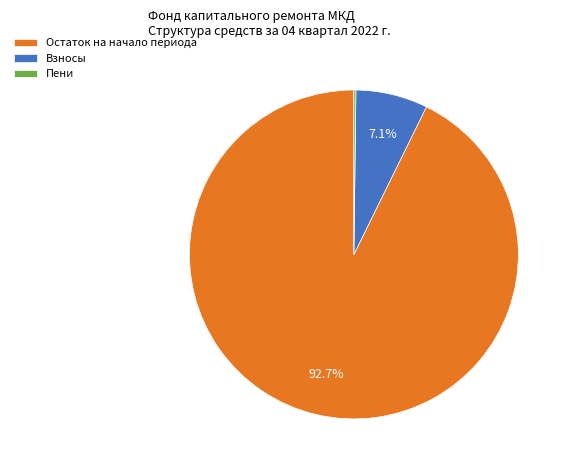

Is the sum of Взносы and Остаток на начало периода greater than half?

Yes